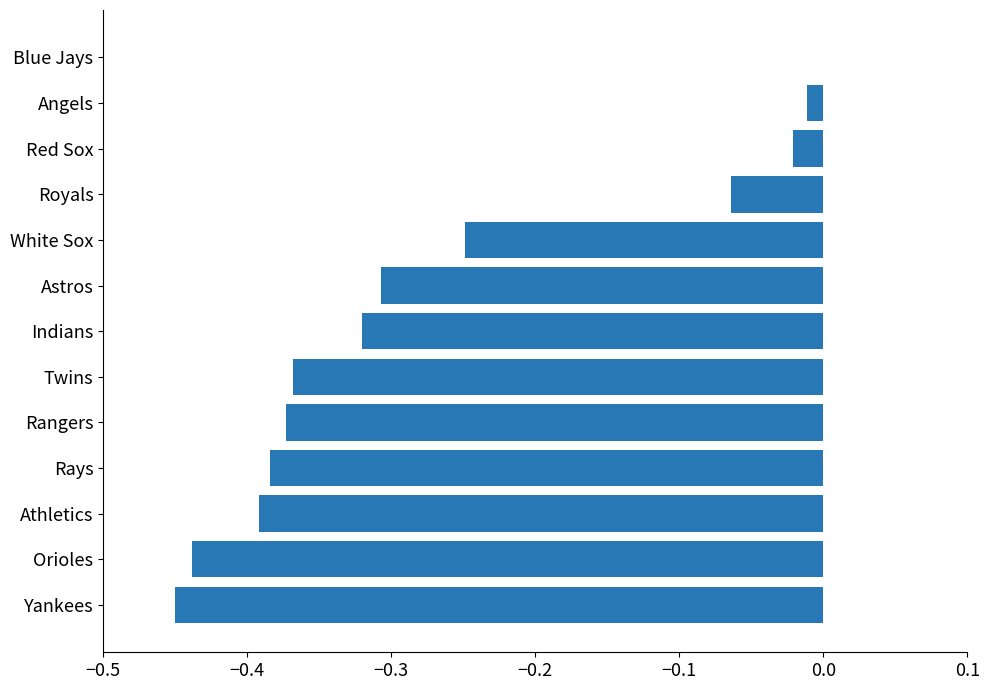

The chart shows a value of -0.2 at Orioles. True or false?

False